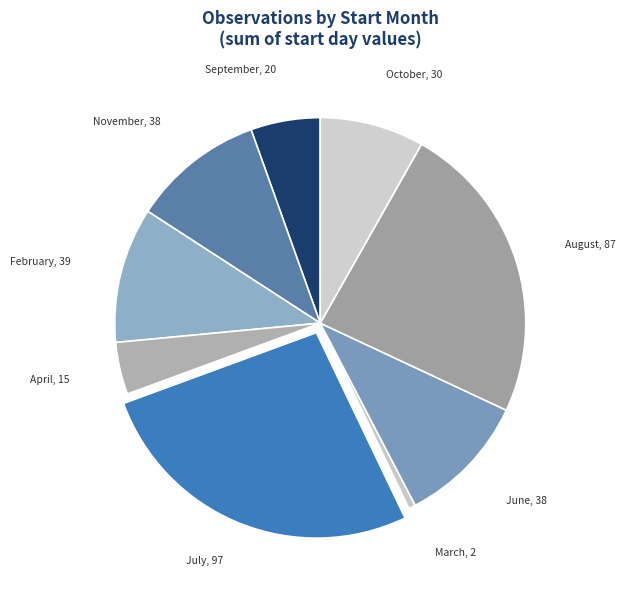

Count the number of slices in the pie.

9